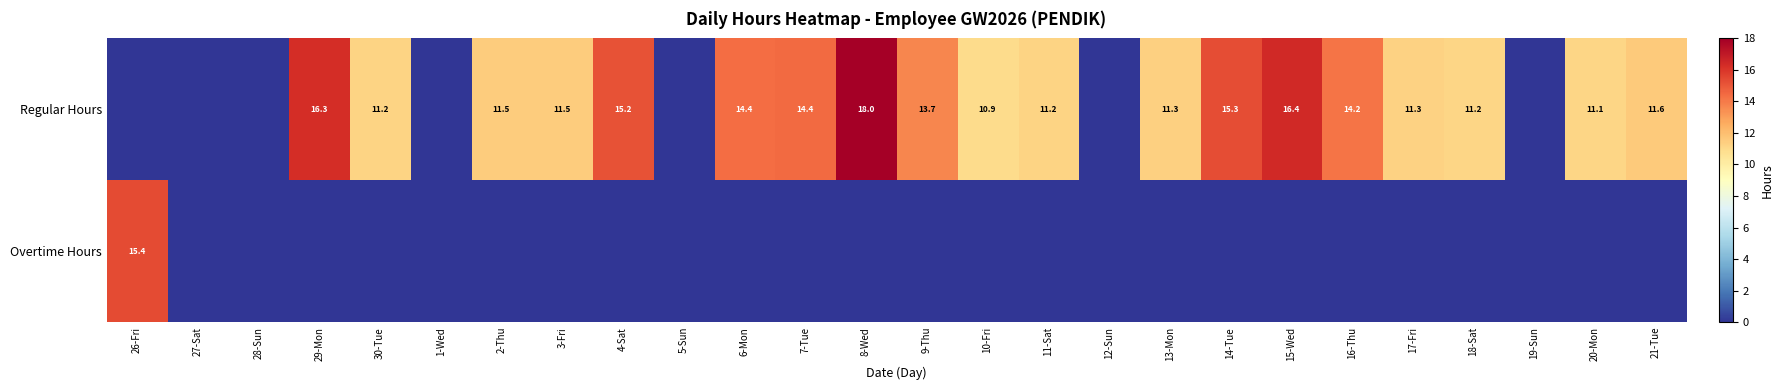

Is the value of Regular Hours at 18-Sat greater than the value of Overtime Hours at 26-Fri?

No